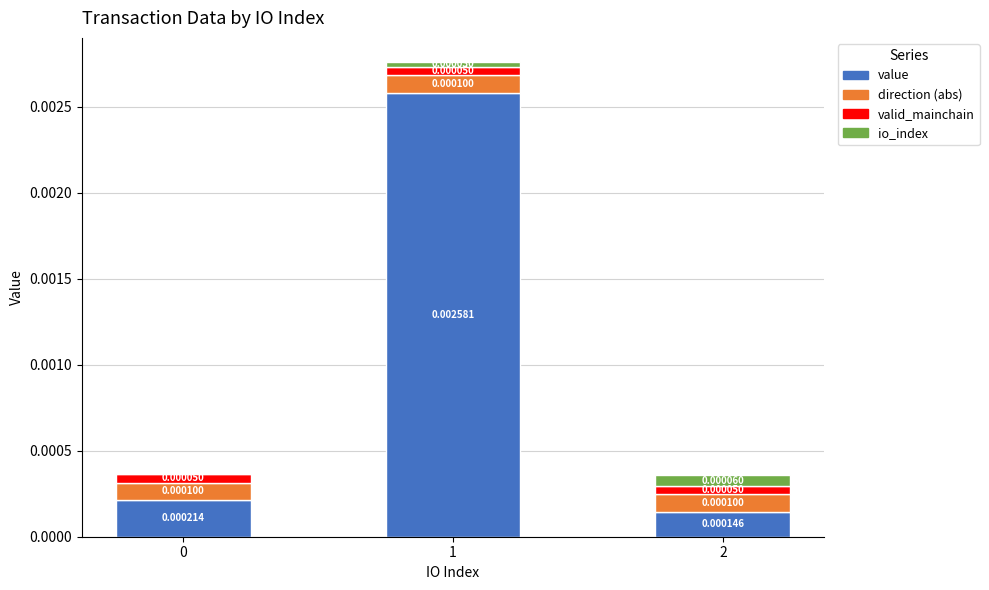

Count the number of categories in the chart.

3